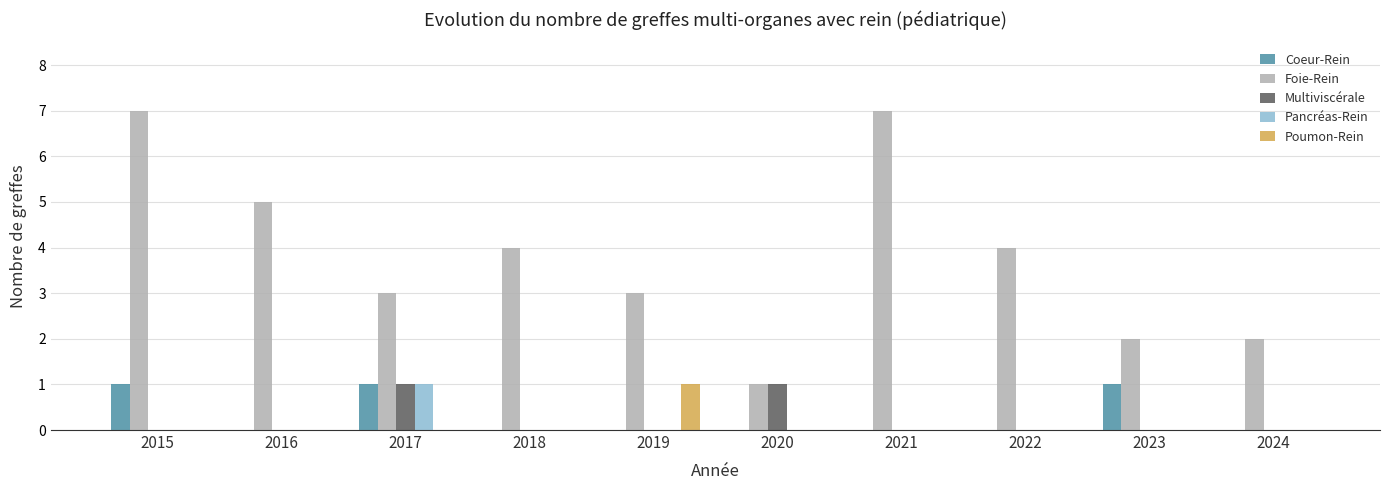

Is the value of Multiviscérale at 2021 greater than the value of Pancréas-Rein at 2017?

No